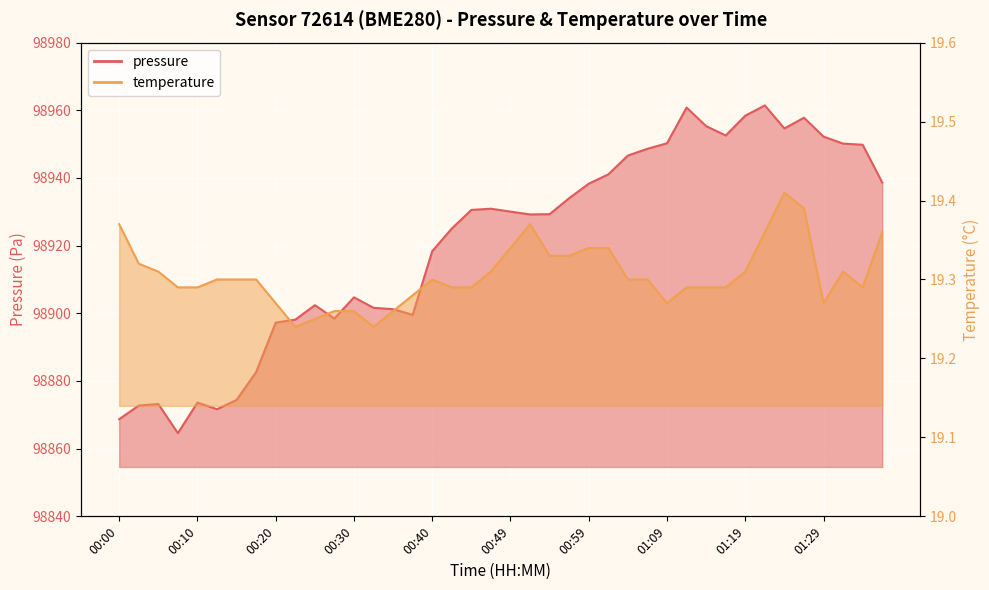

Which label corresponds to the smallest value in the chart?

00:22